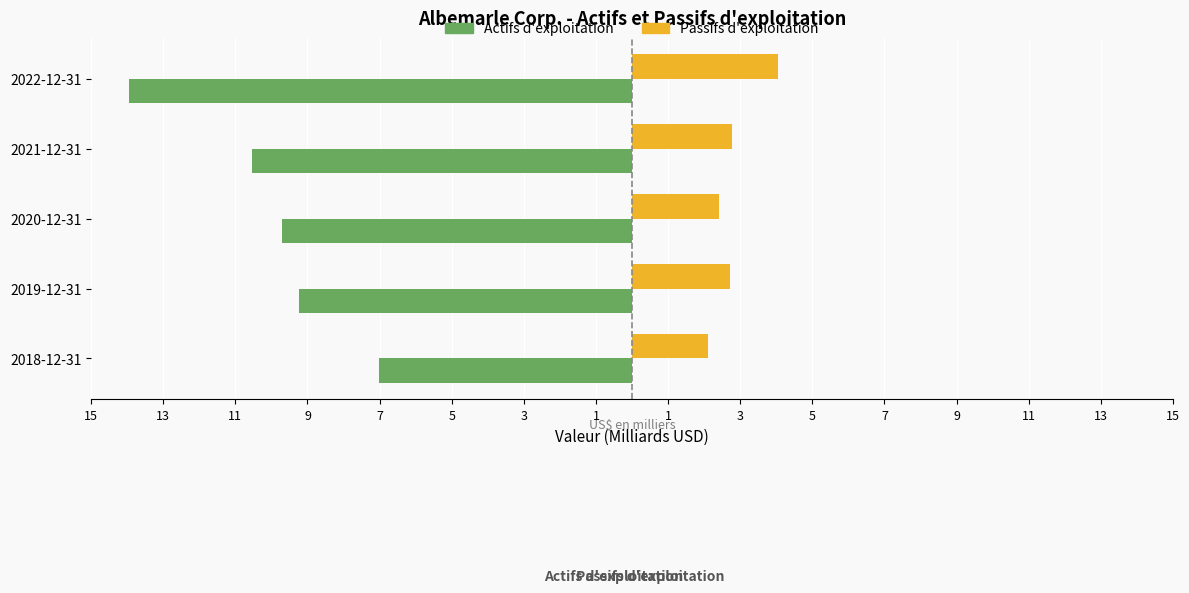

Reading left to right, transcribe all the data shown in this chart.

Actifs d'exploitation: -14.0	-10.5	-9.7	-9.2	-7.0
Passifs d'exploitation: 4.0	2.8	2.4	2.7	2.1